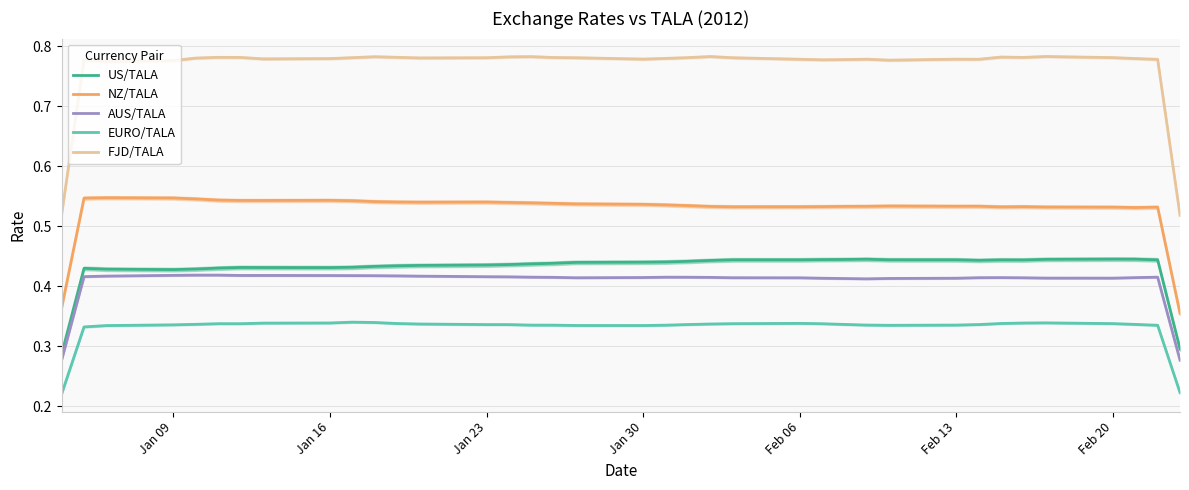

Which series has the widest spread of values?

FJD/TALA